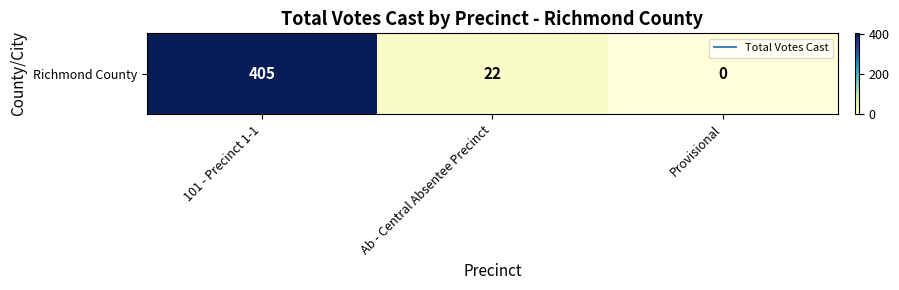

How many data points are less than 22?

1